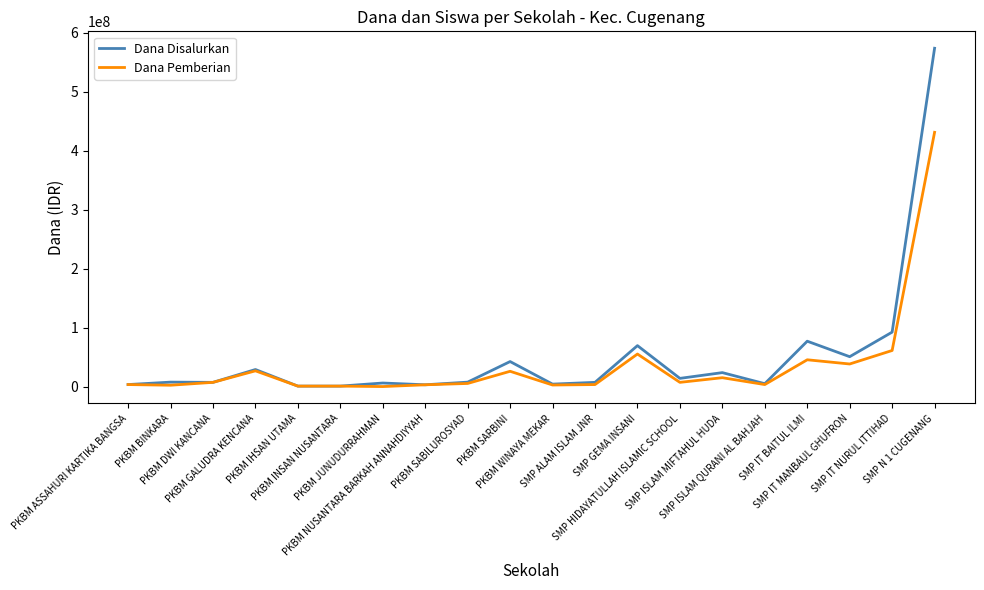

List the series in order of their overall mean, highest first.

Dana Disalurkan, Dana Pemberian